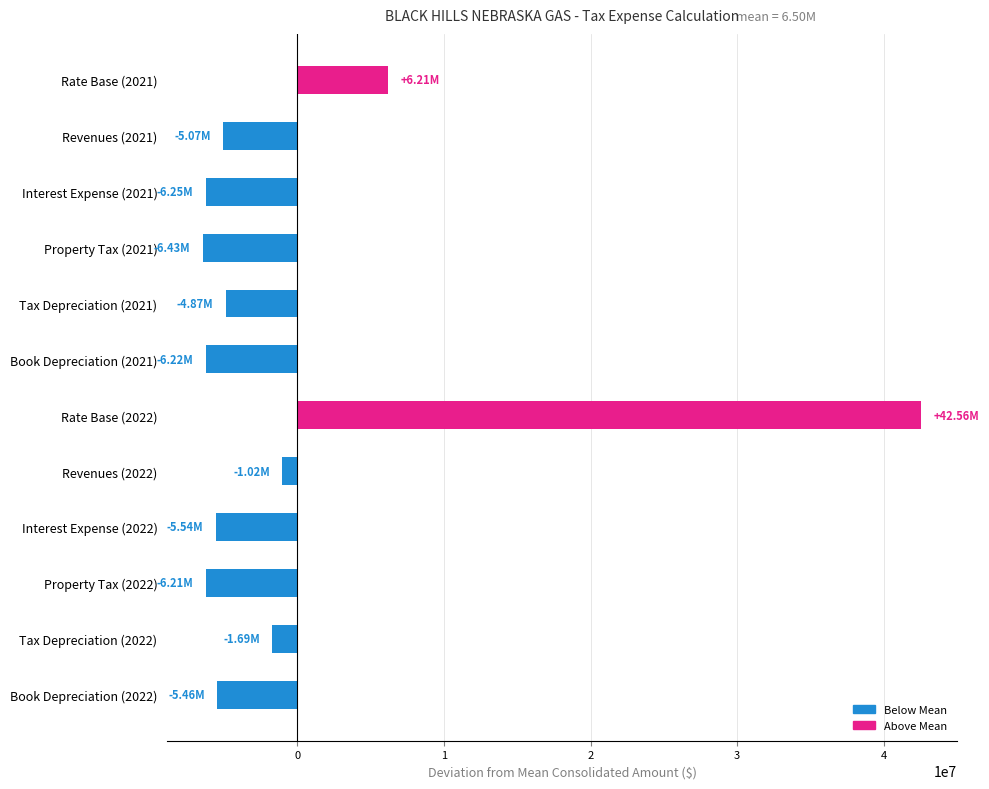

Between Rate Base (2021) and Revenues (2021), which is larger?

Rate Base (2021)